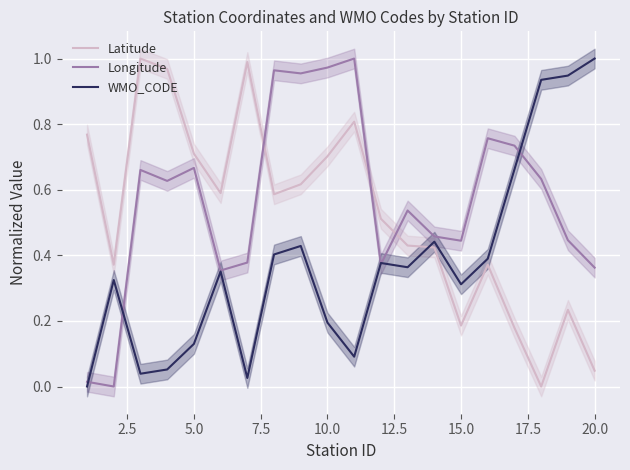

The value of Latitude at 10.0 is 0.7. True or false?

True